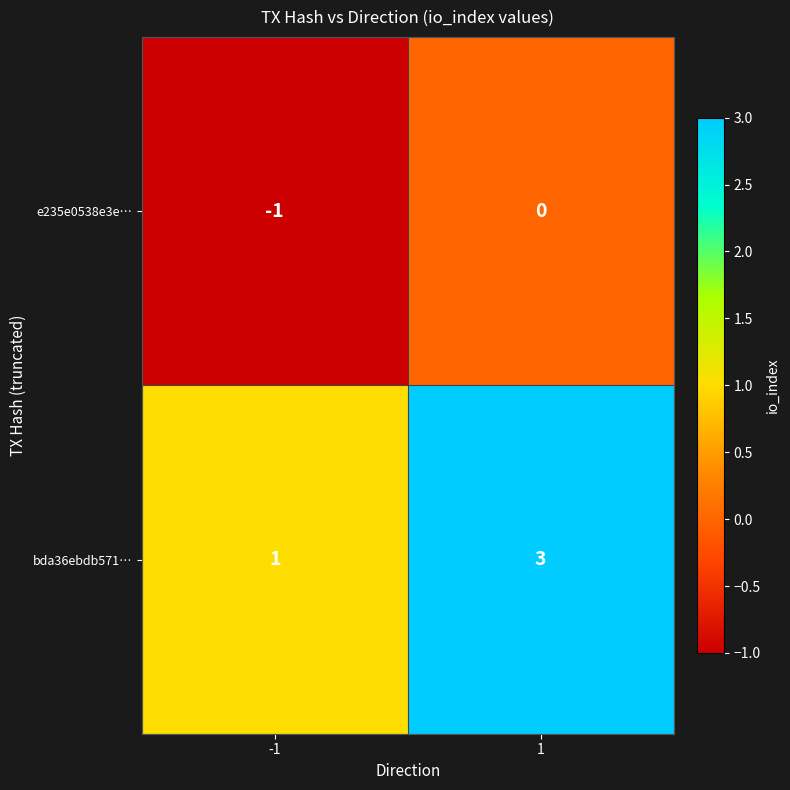

Rank the series by their average value, from highest to lowest.

bda36ebdb571…, e235e0538e3e…